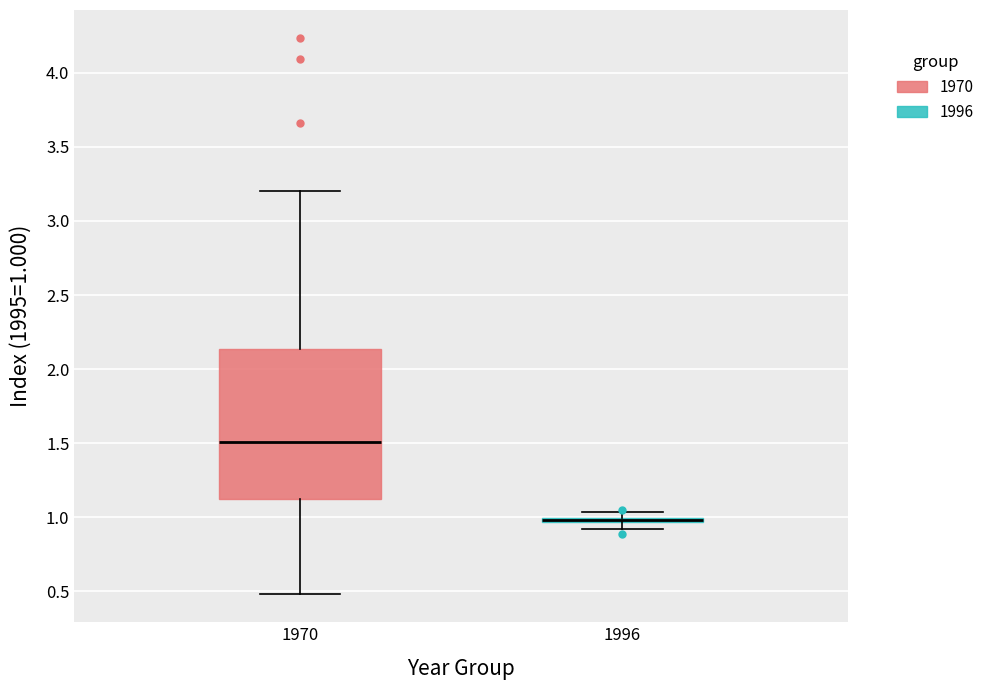

Which box is the tallest, from its lower edge to its upper edge?

1970